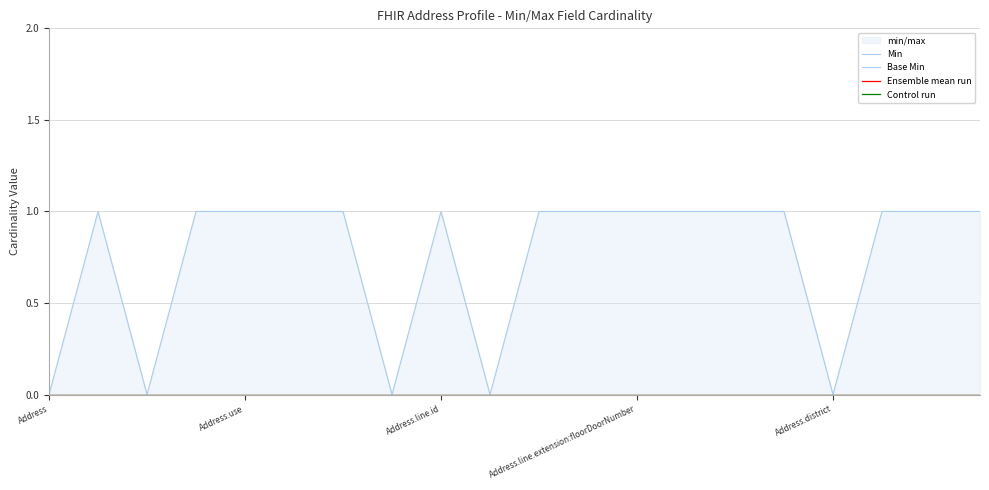

True or false: Base Min has more than 1 points higher than both neighbors.

True